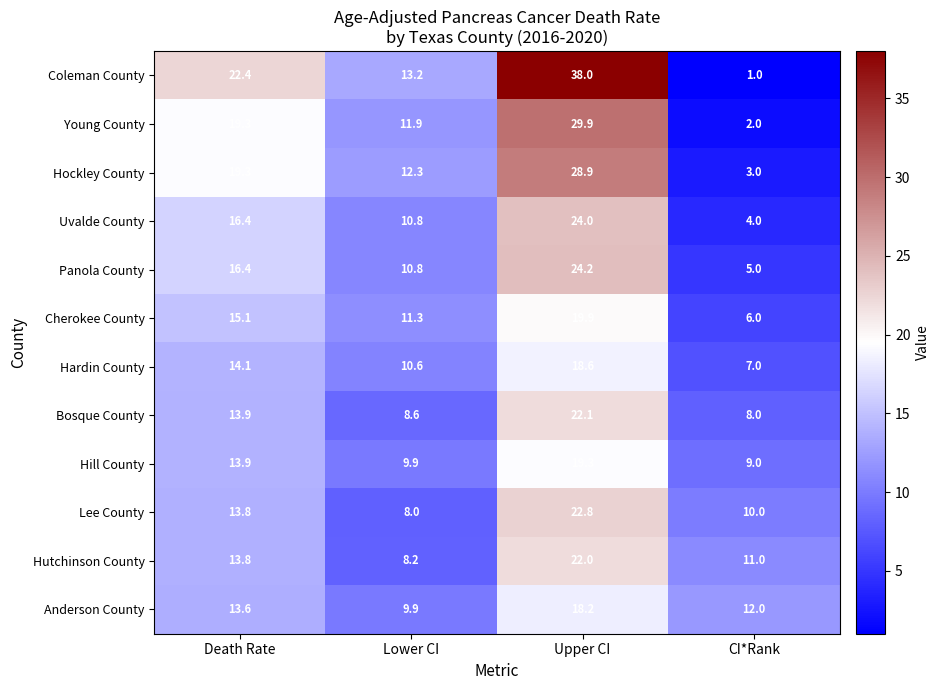

Count the number of categories in the chart.

4